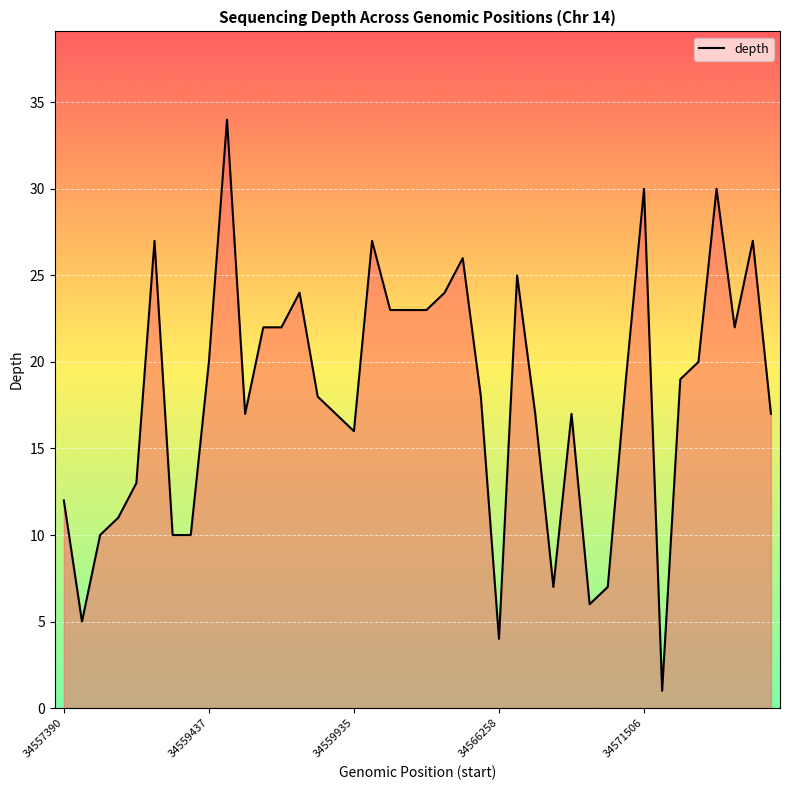

True or false: there are more than 2 points higher than both neighbors.

True